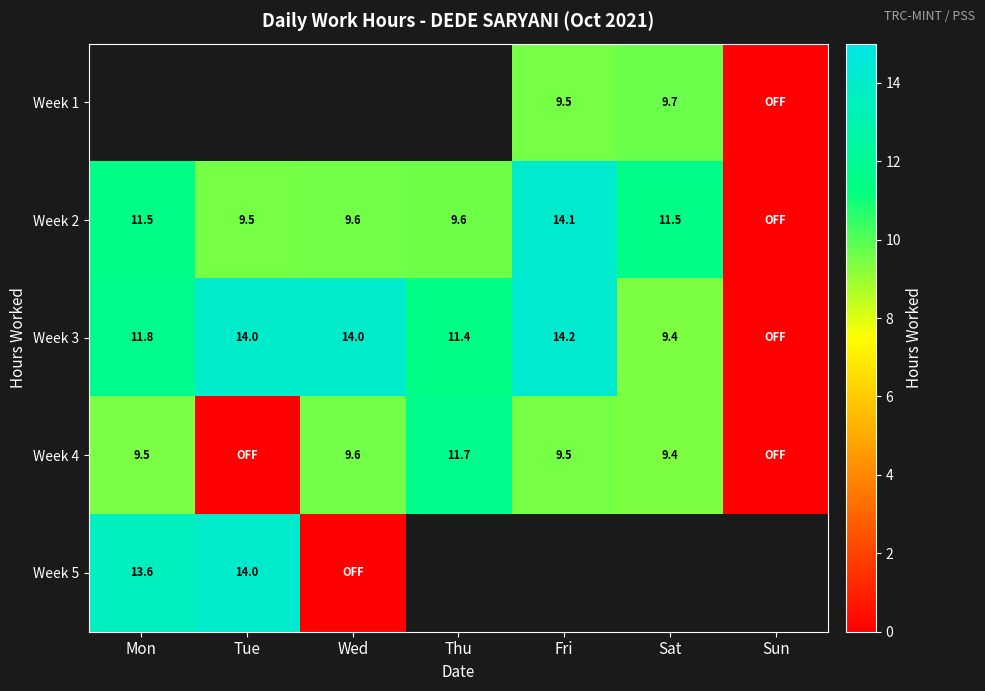

Is the value of Week 3 at Thu greater than the value of Week 5 at Mon?

No